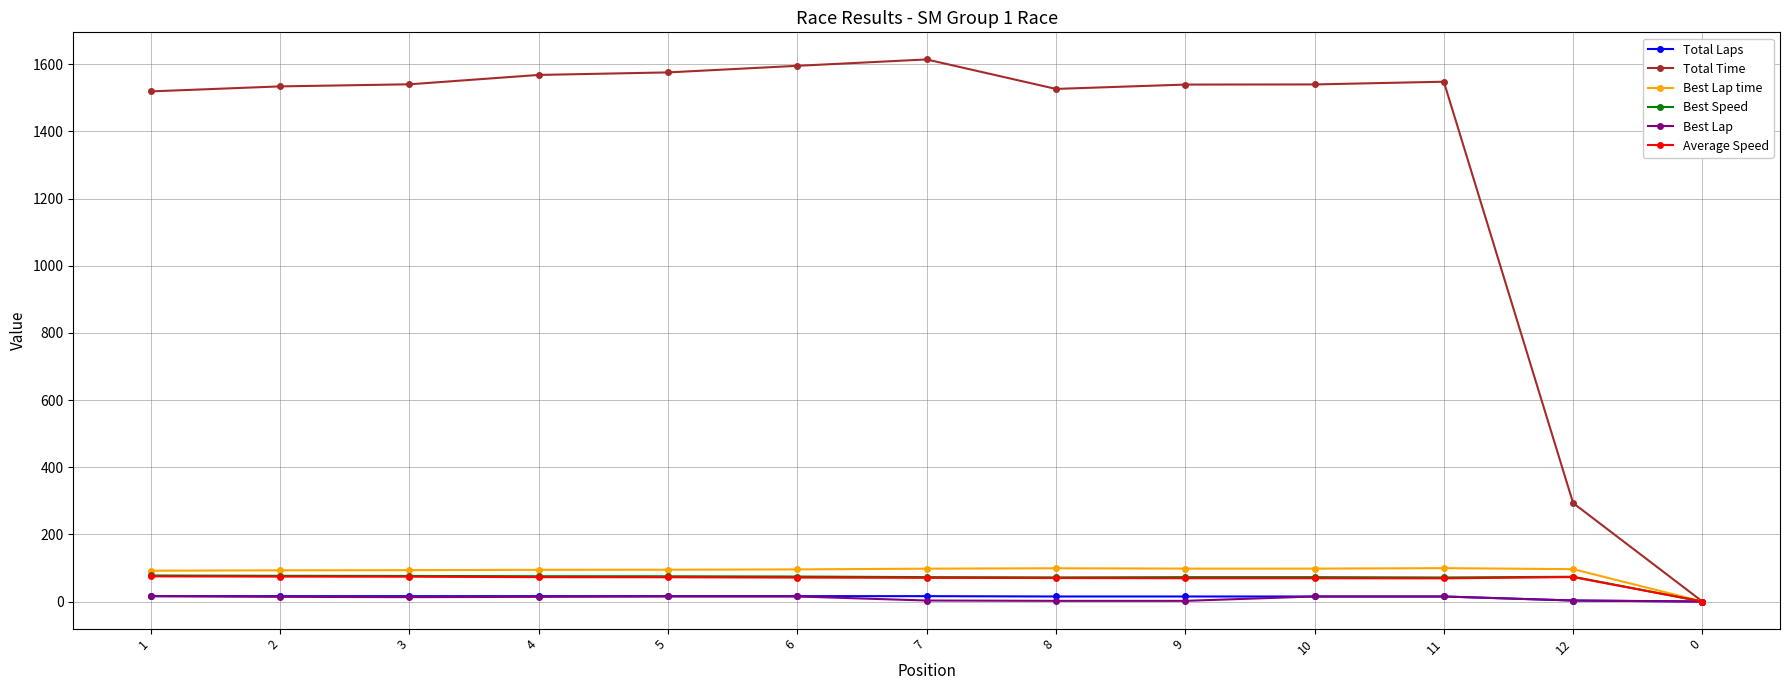

The value of Total Time at 0 is 0.0. True or false?

True